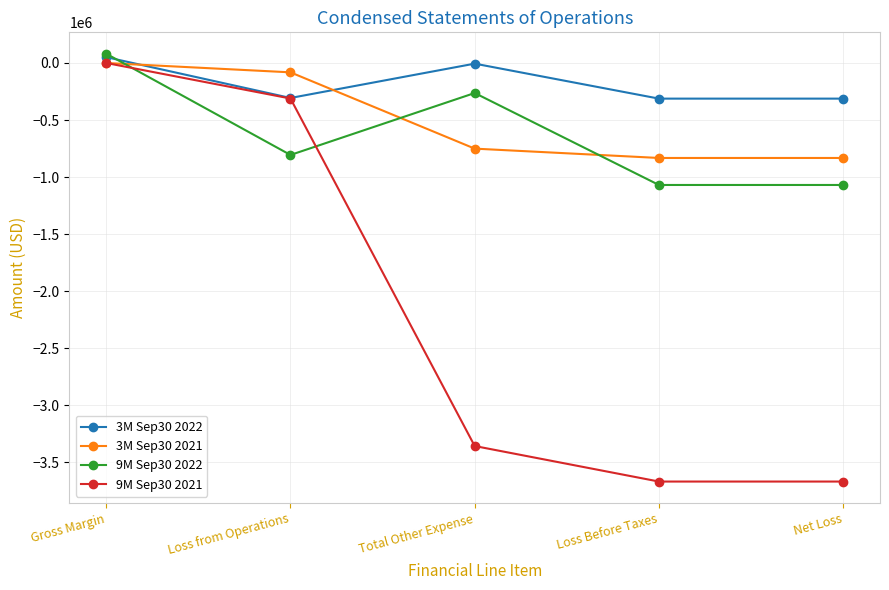

What is the lowest value of the 9M Sep30 2022 series?

-1068751